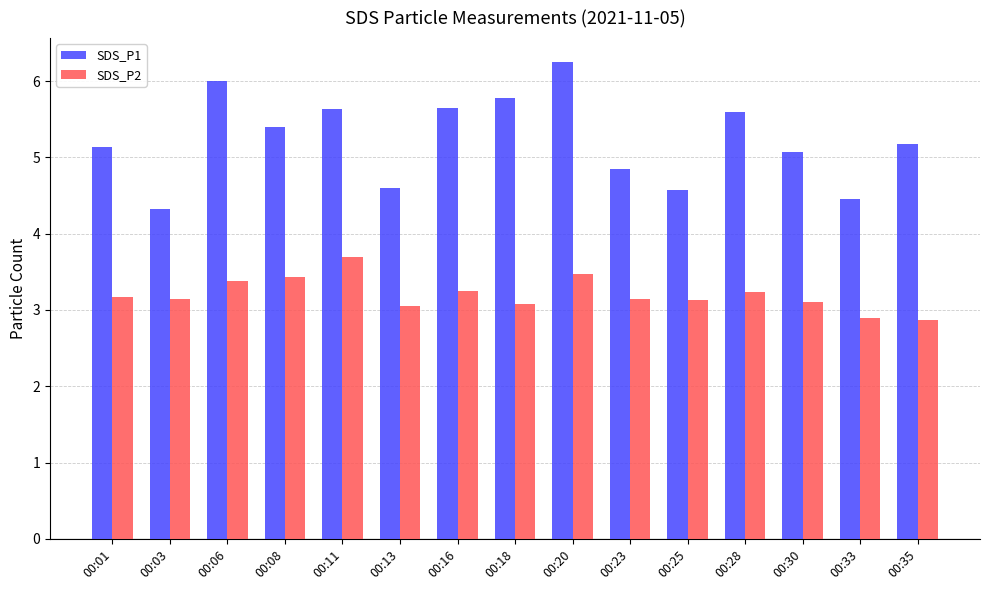

How many values in the SDS_P2 series are below 3?

2